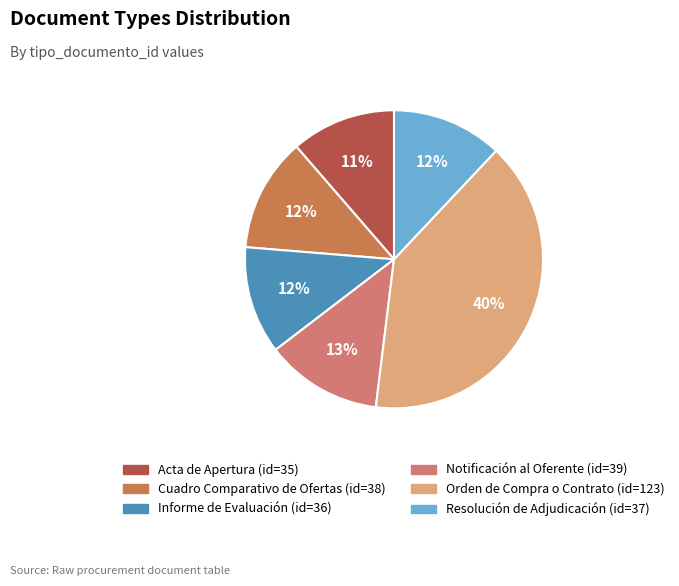

What percentage is the Resolución de Adjudicación slice, to the nearest percent?

12%